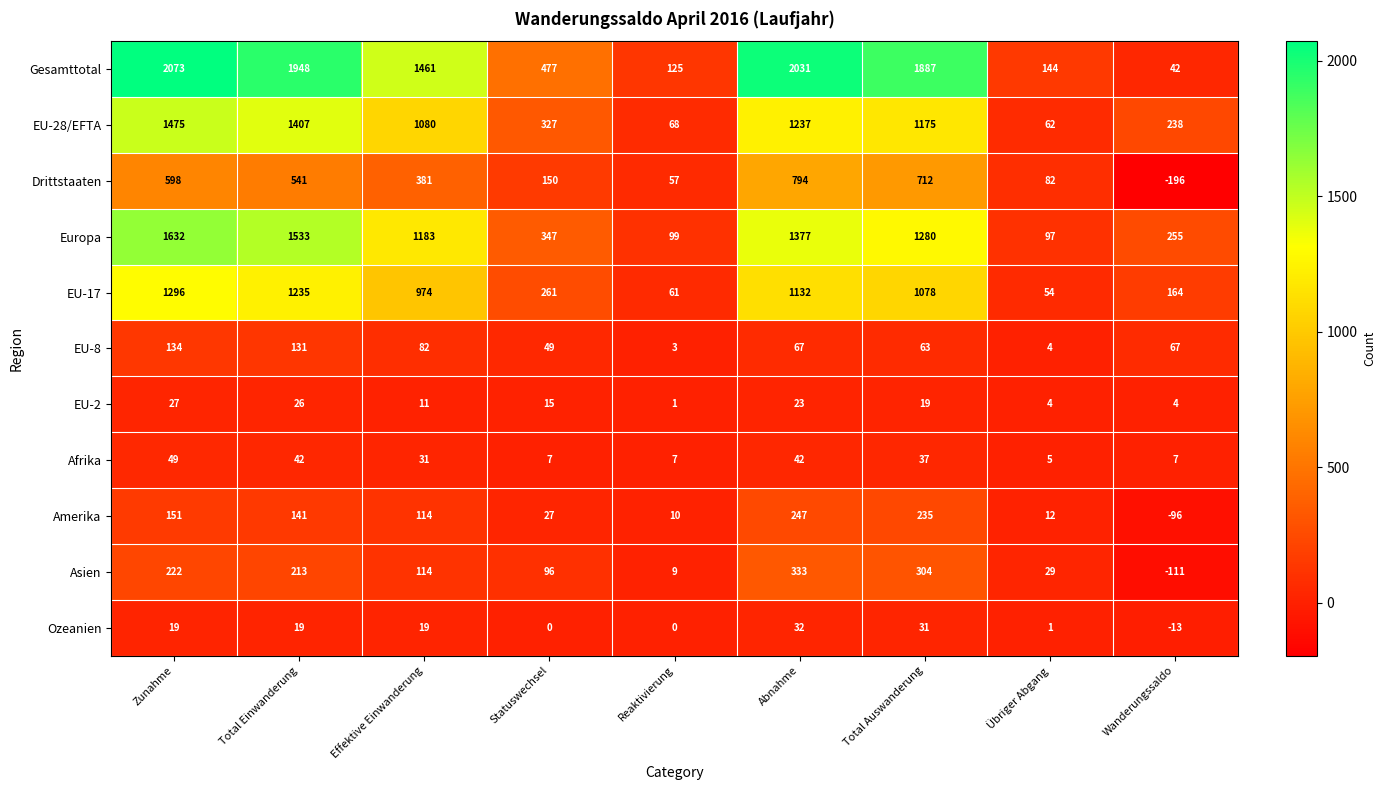

What is the total value across all series at Übriger Abgang?

494